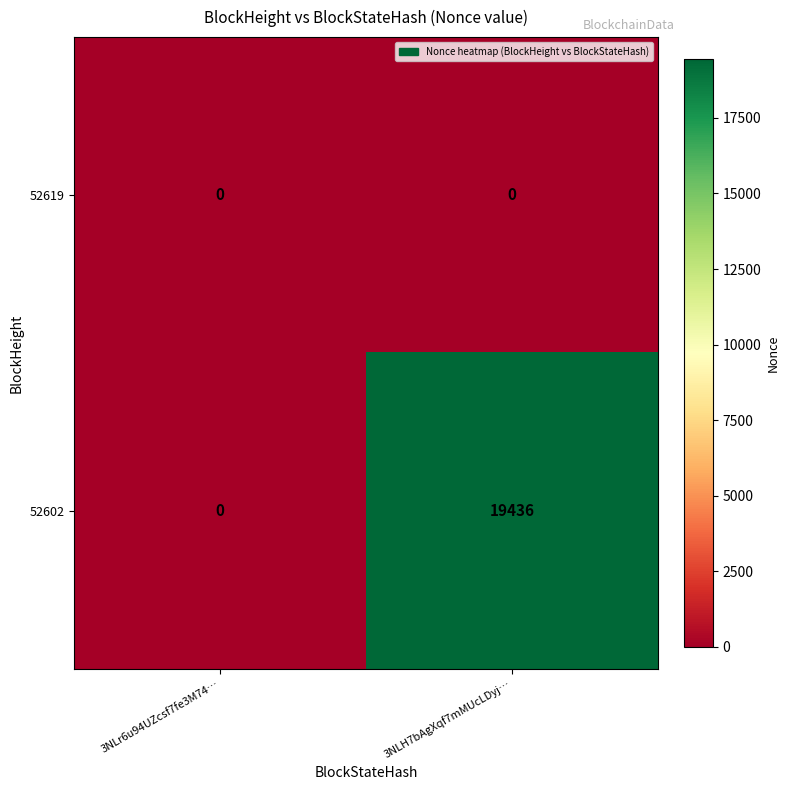

The value of 52602 at 3NLH7bAgXqf7mMUcLDyj… is 25271. True or false?

False